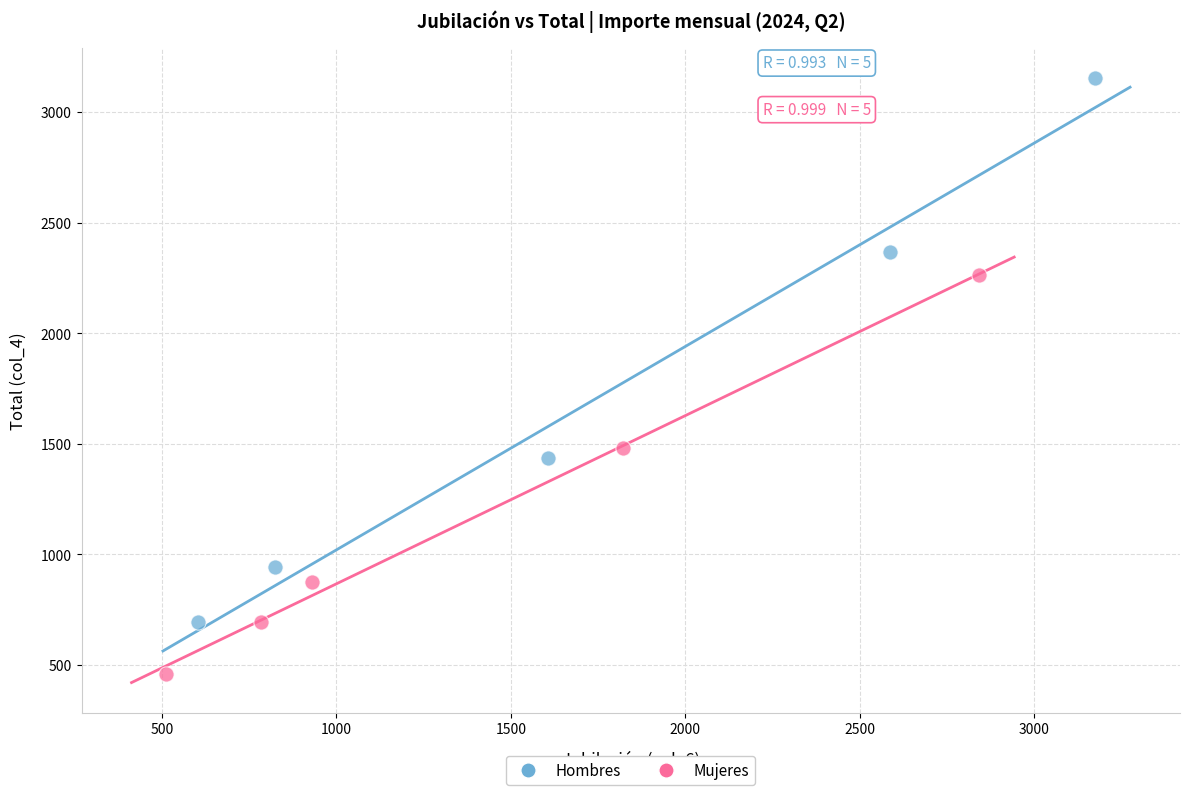

Which series has the largest Y range (max minus min)?

Hombres